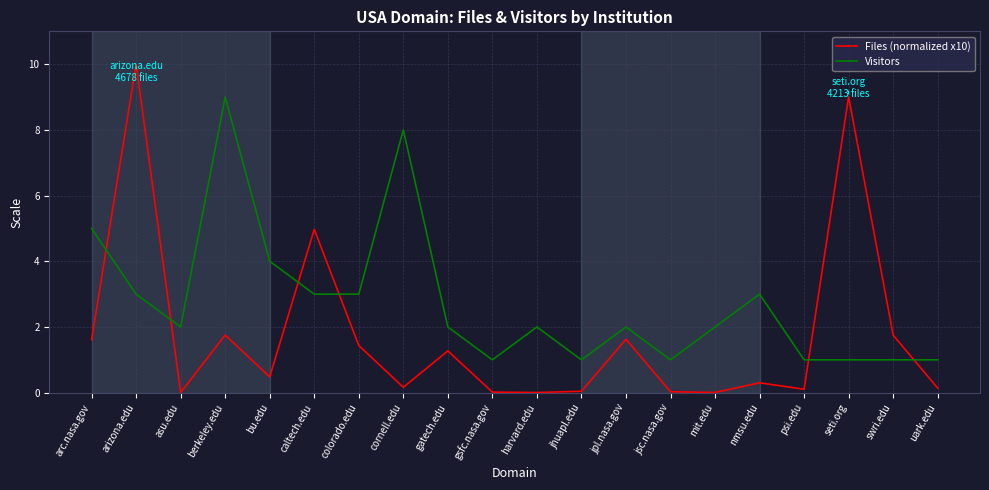

Which series has the largest range (max minus min)?

Files (normalized x10)